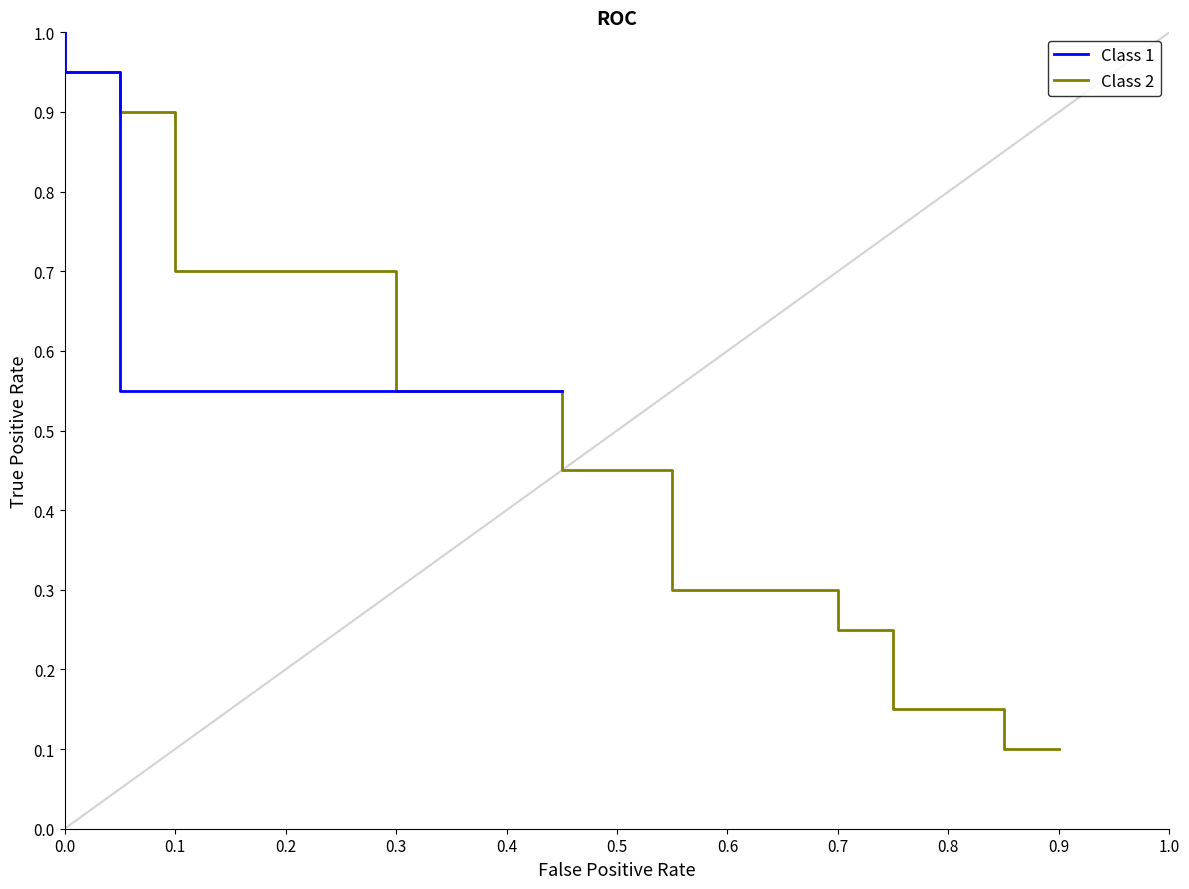

How many distinct data groups are displayed?

2